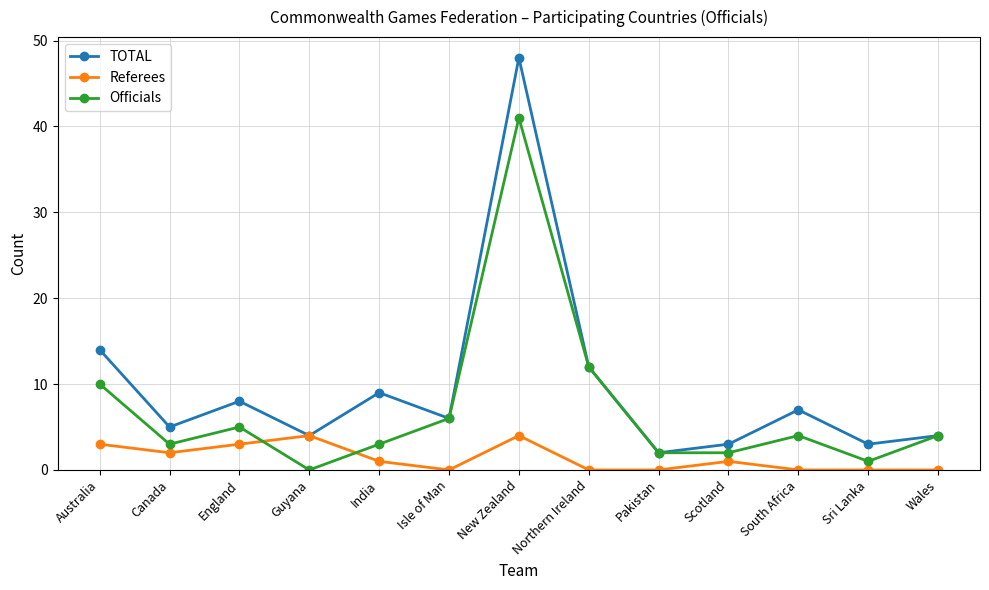

What is the value of the Officials point at the 13th from the left?

4